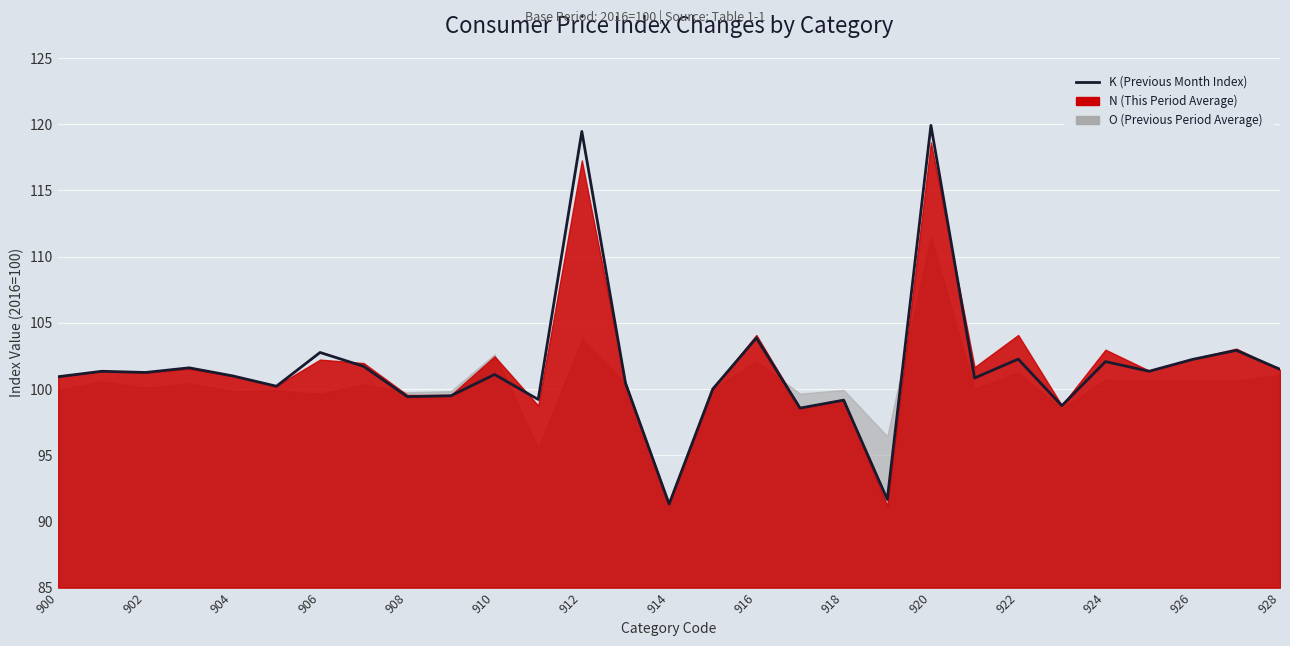

What is the difference between the values at 20 and 27?

17.0